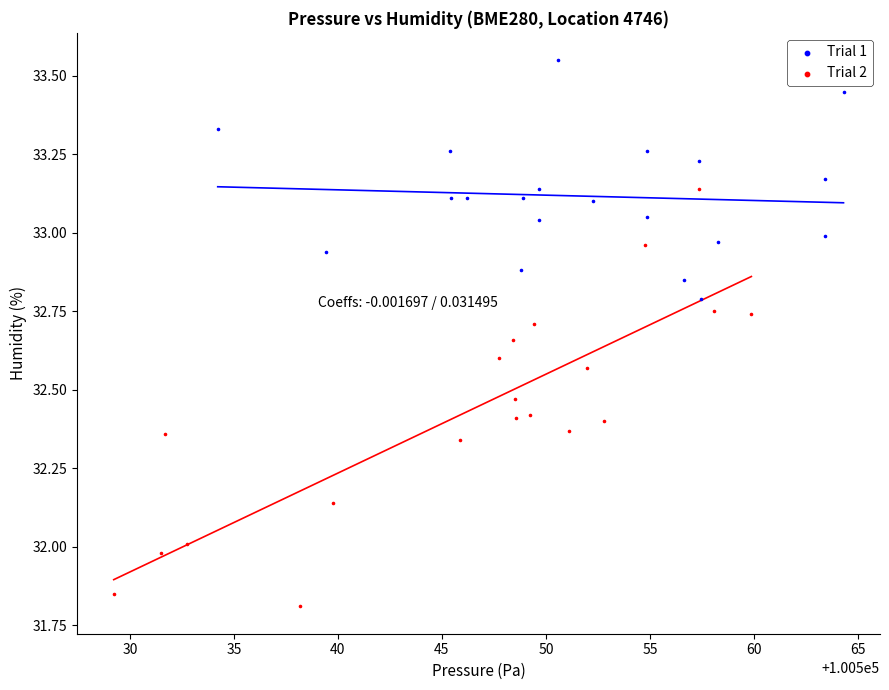

Which series has the widest spread of Y values?

Trial 2